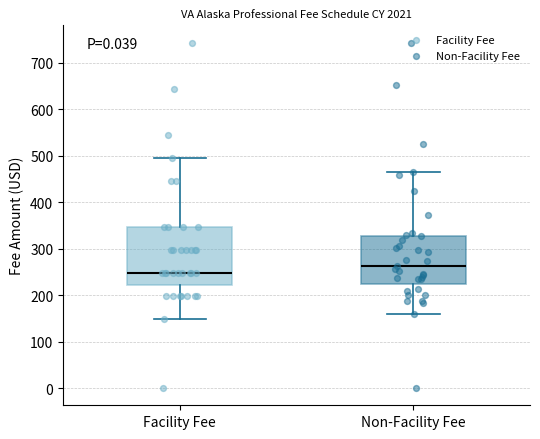

Which box's median line is the highest?

Non-Facility Fee